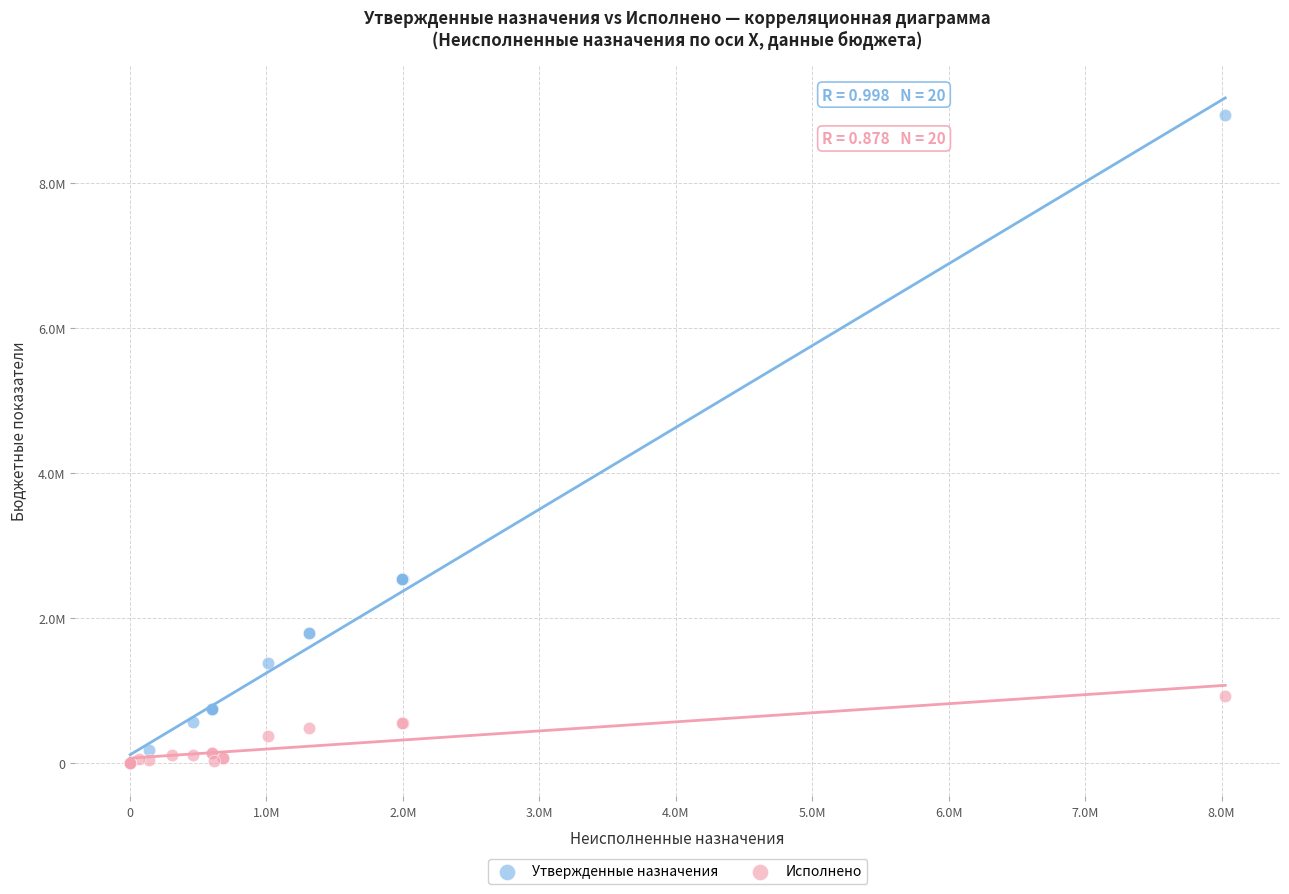

What are all the series names shown in the legend?

Утвержденные назначения, Исполнено